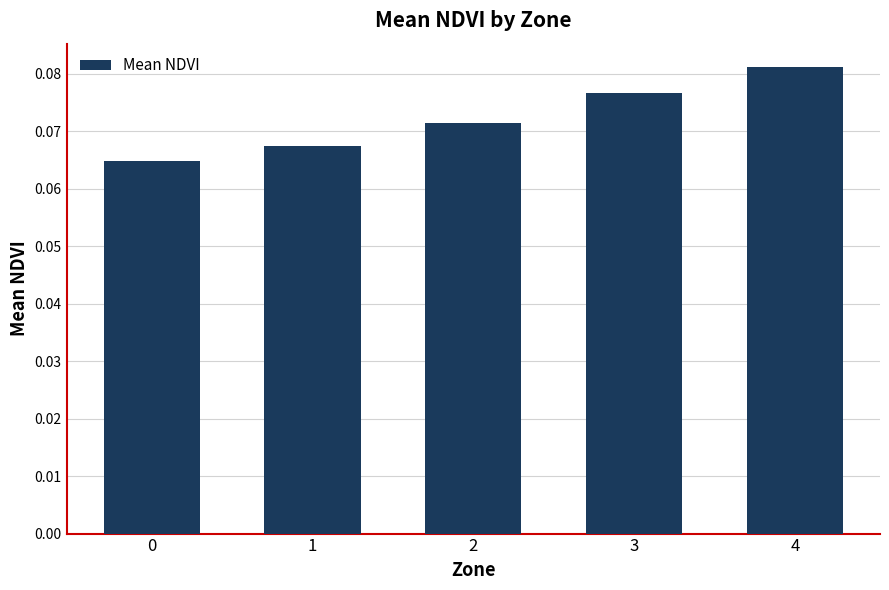

How many series are shown in this chart?

1